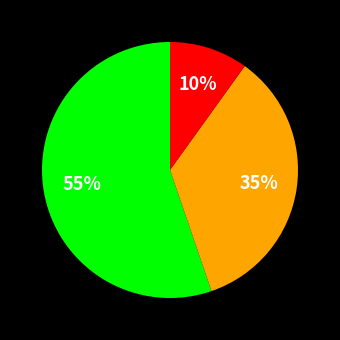

To the nearest percent, what is the average slice percentage?

33%